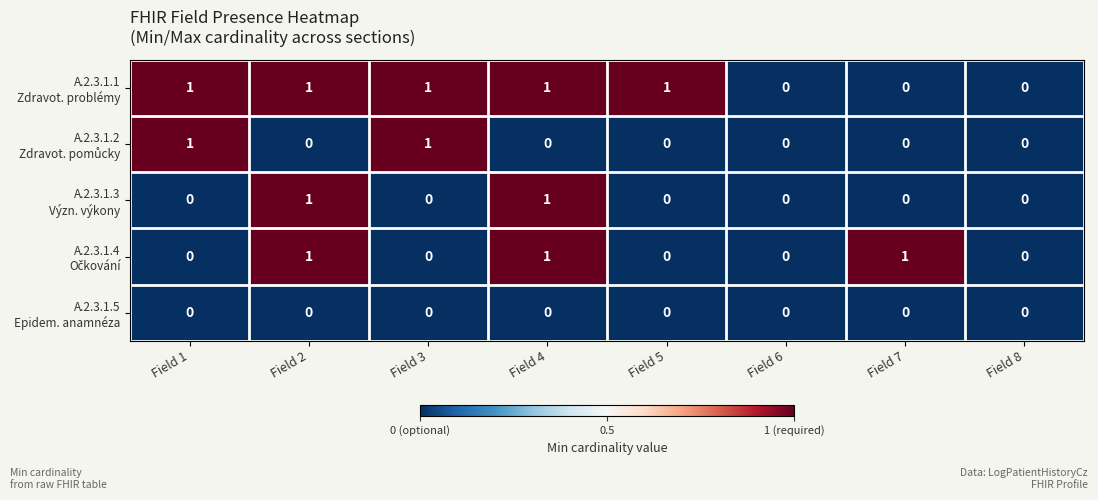

What is the total value across all series at Field 4?

3